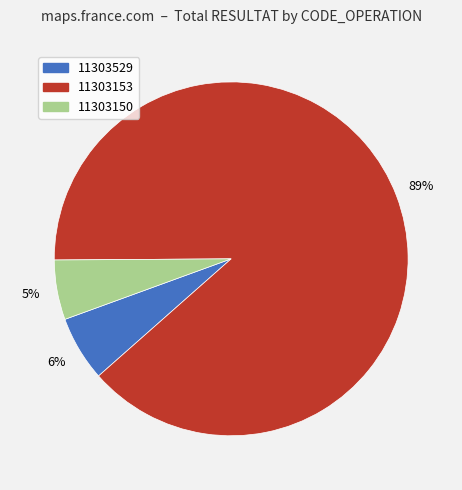

To the nearest percent, what is the average slice percentage?

33%